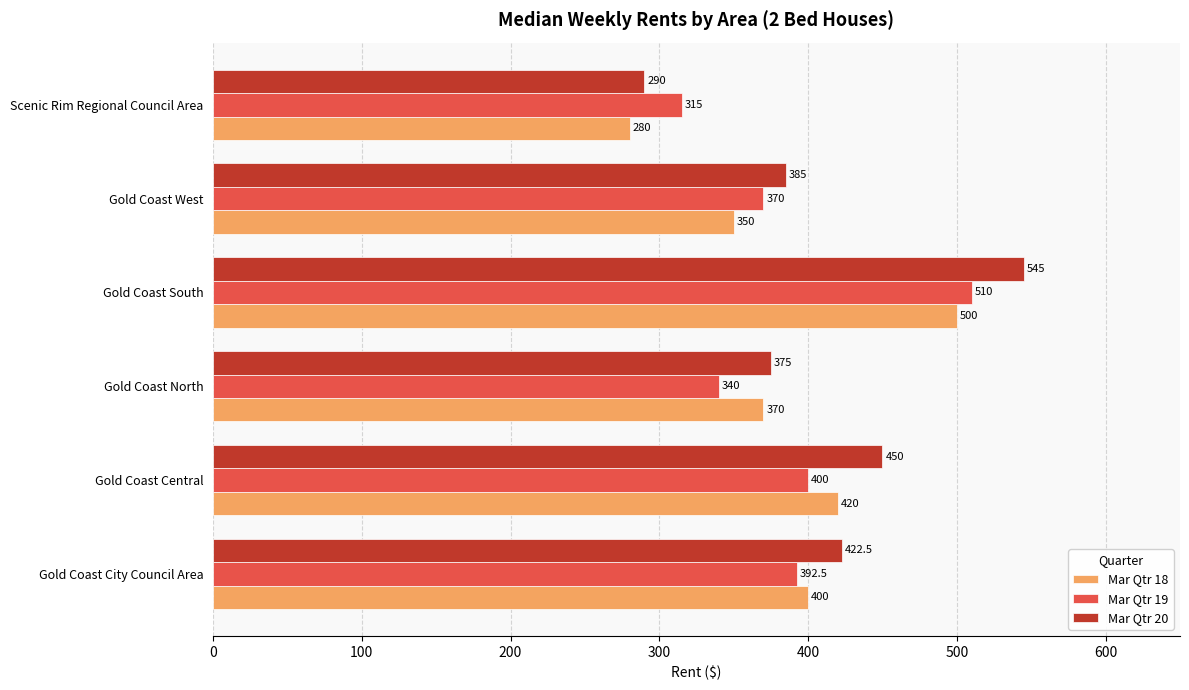

Which series has the largest total across all categories?

Mar Qtr 20